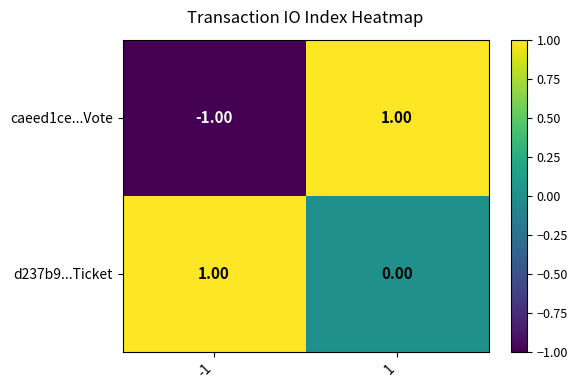

Rank the series at 1 from lowest to highest value.

d237b9...Ticket, caeed1ce...Vote